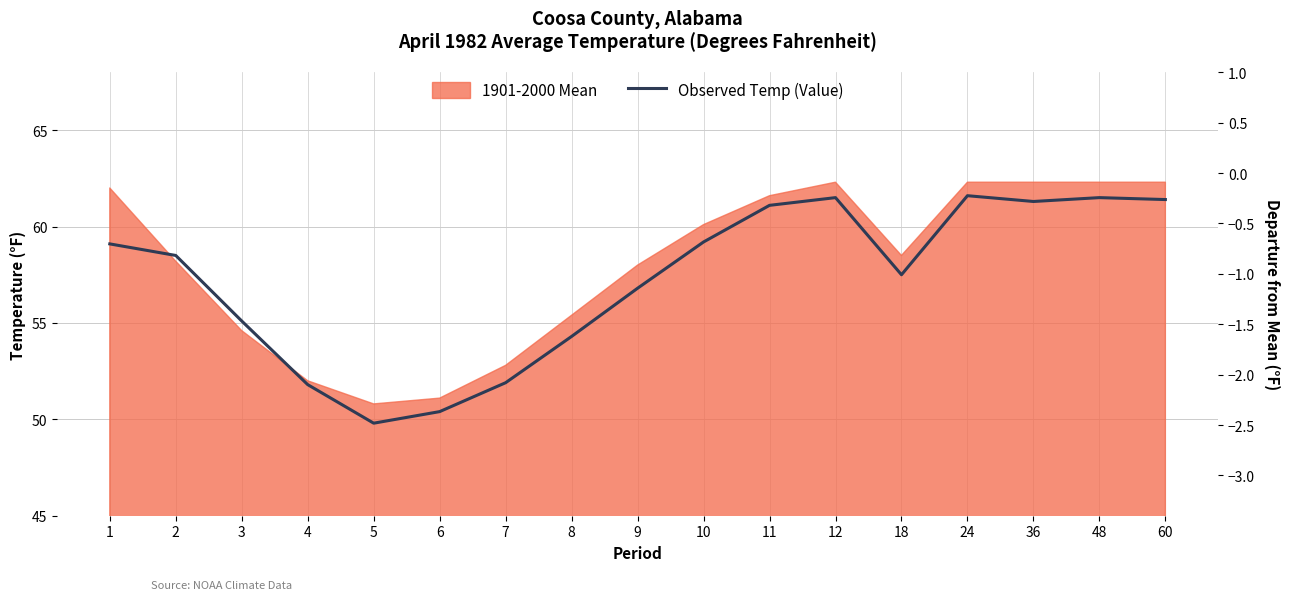

Rank the categories by value from highest to lowest.

24, 12, 48, 60, 36, 11, 10, 1, 2, 18, 9, 3, 8, 7, 4, 6, 5